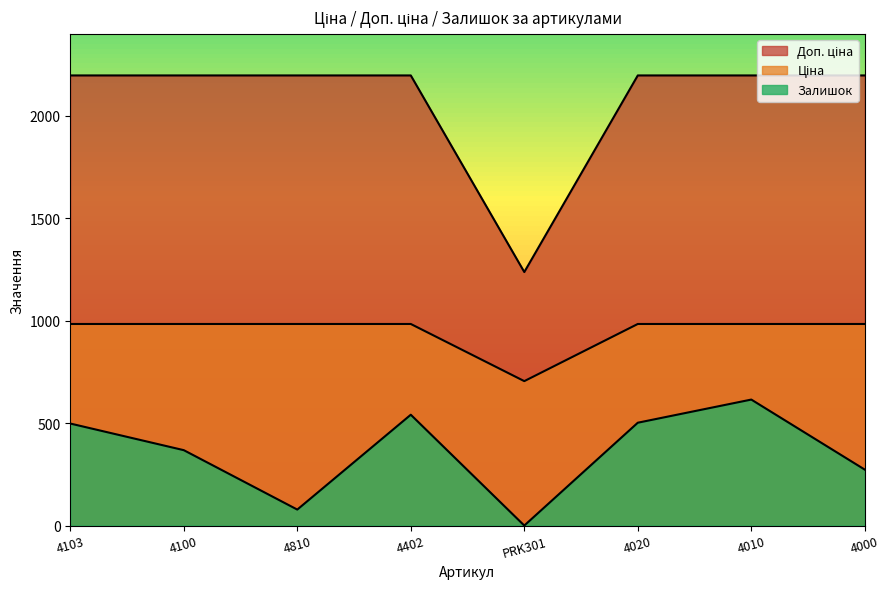

What is the sum of all Доп. ціна values?

16618.5